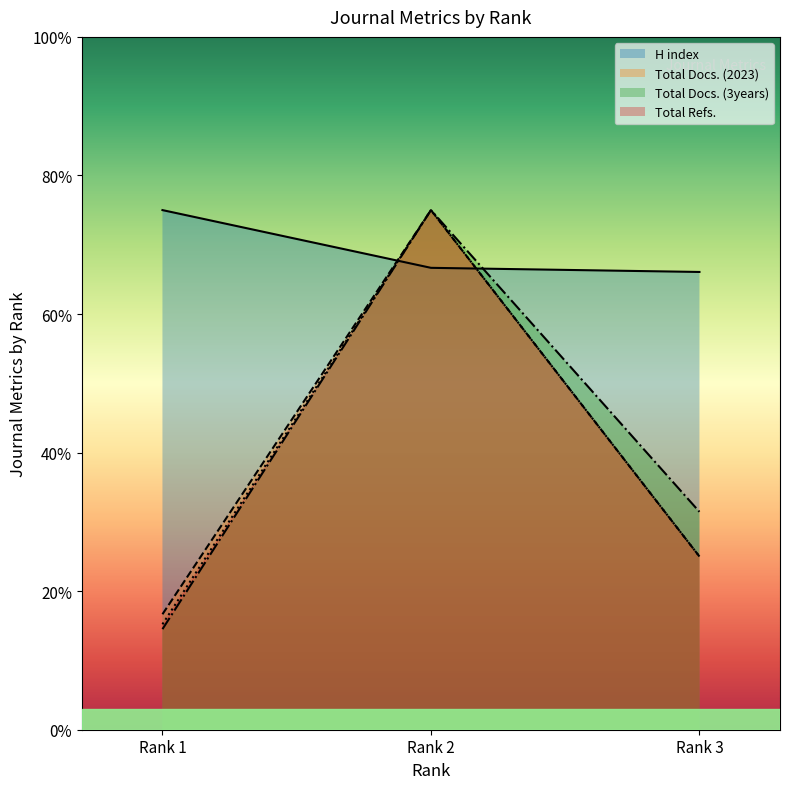

Reading left to right, list all the values displayed in this chart.

H index: Rank 1=75.0	Rank 2=66.7	Rank 3=66.1
Total Docs. (2023): Rank 1=16.7	Rank 2=75.0	Rank 3=25.0
Total Docs. (3years): Rank 1=14.5	Rank 2=75.0	Rank 3=31.5
Total Refs.: Rank 1=15.2	Rank 2=75.0	Rank 3=25.0